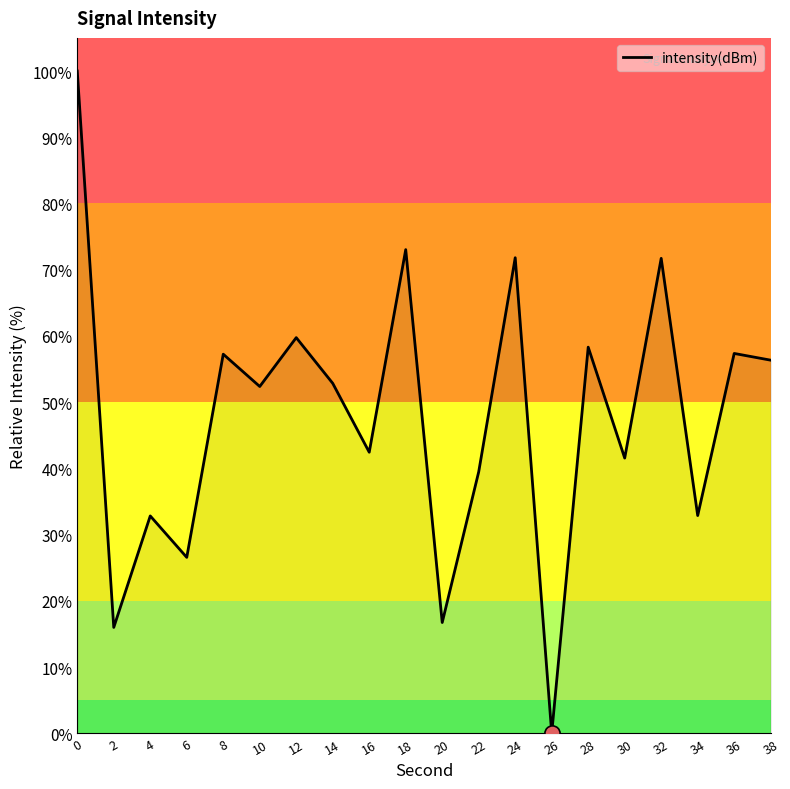

What is the change in value from 16 to 28?

+15.9